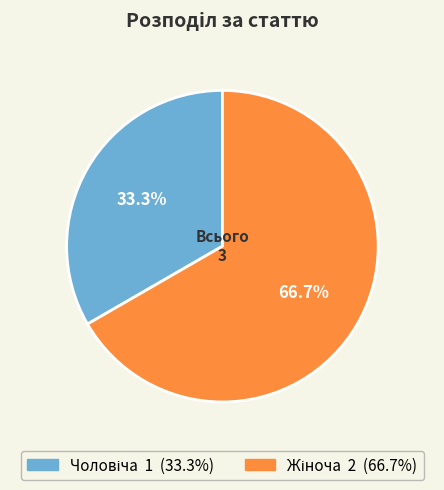

How much of the chart is everything except Чоловіча?

66.7%